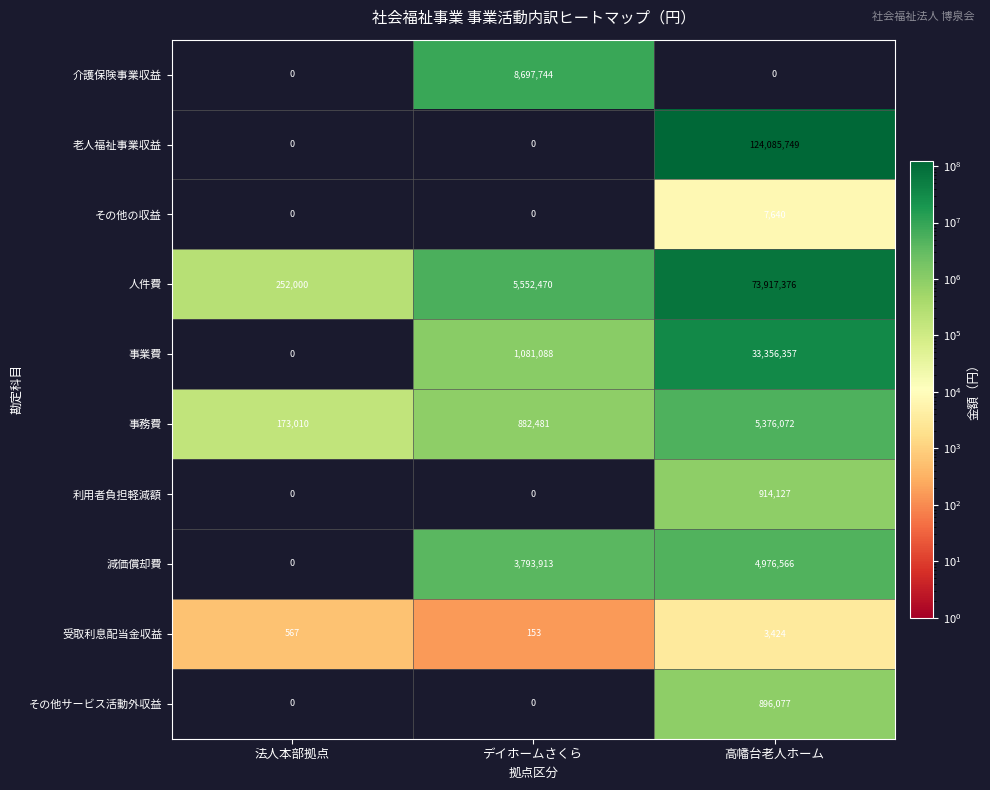

Rank the categories by 事務費 value from lowest to highest.

法人本部拠点, デイホームさくら, 高幡台老人ホーム